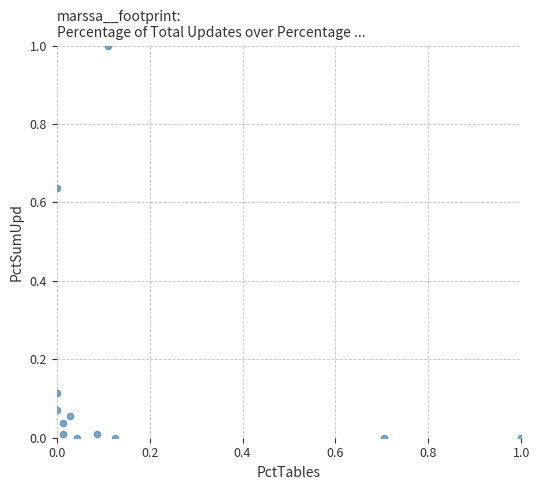

What is the range of Y values (max minus min)?

1.0